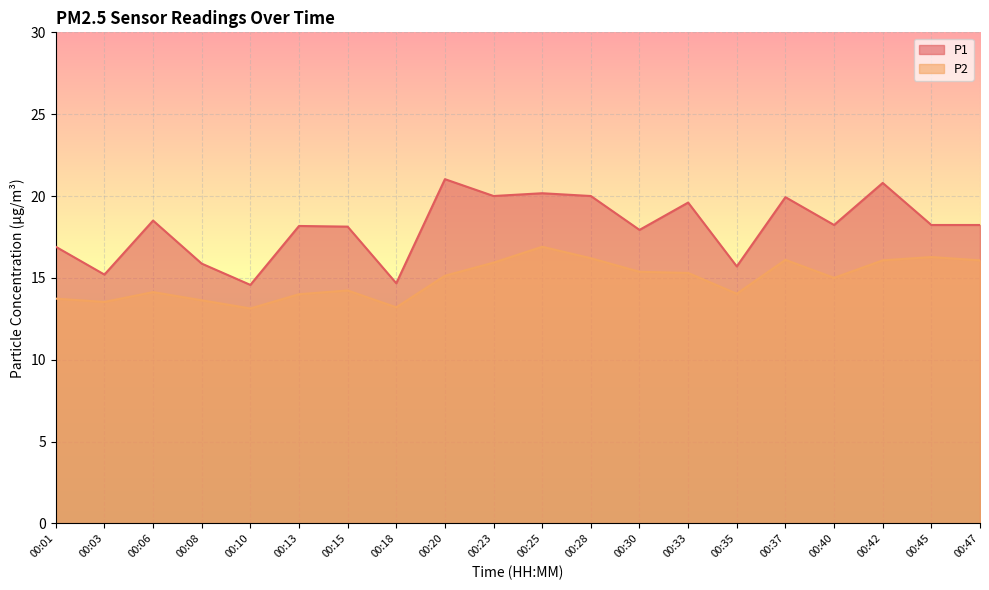

Reading left to right, transcribe all the data shown in this chart.

P1: 00:01=16.9	00:03=15.2	00:06=18.5	00:08=15.9	00:10=14.6	00:13=18.2	00:15=18.1	00:18=14.7	00:20=21.0	00:23=20.0	00:25=20.2	00:28=20.0	00:30=17.9	00:33=19.6	00:35=15.7	00:37=19.9	00:40=18.2	00:42=20.8	00:45=18.2	00:47=18.2
P2: 00:01=13.7	00:03=13.5	00:06=14.1	00:08=13.6	00:10=13.1	00:13=14.0	00:15=14.2	00:18=13.2	00:20=15.1	00:23=15.9	00:25=16.9	00:28=16.2	00:30=15.4	00:33=15.3	00:35=14.0	00:37=16.1	00:40=15.0	00:42=16.1	00:45=16.3	00:47=16.1